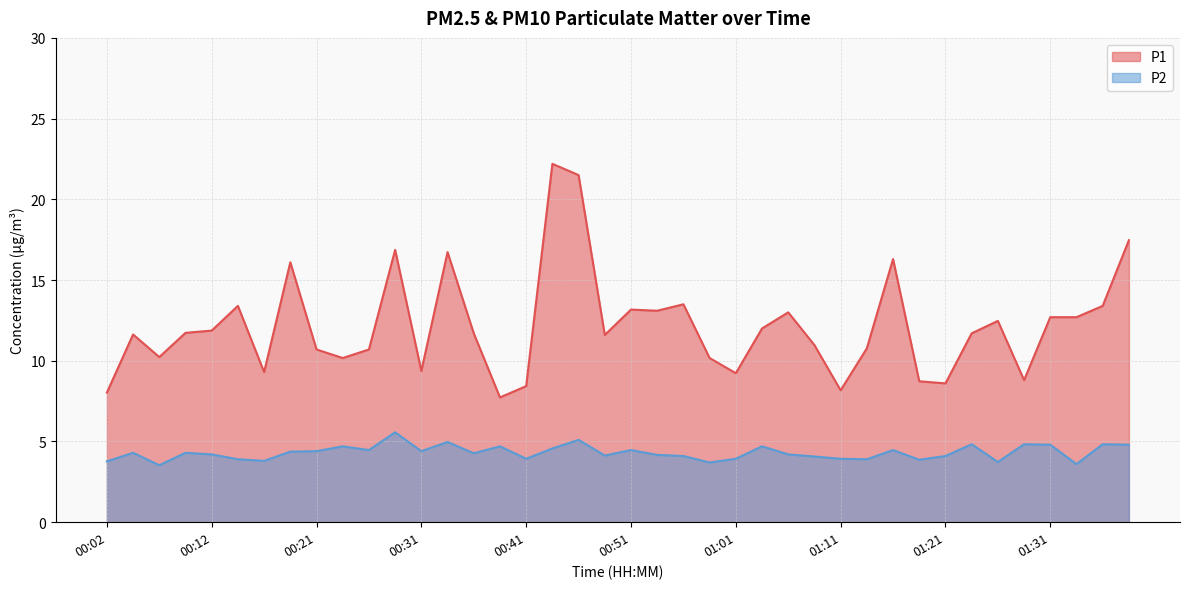

The value of P2 at 01:08 is 4.1. True or false?

True